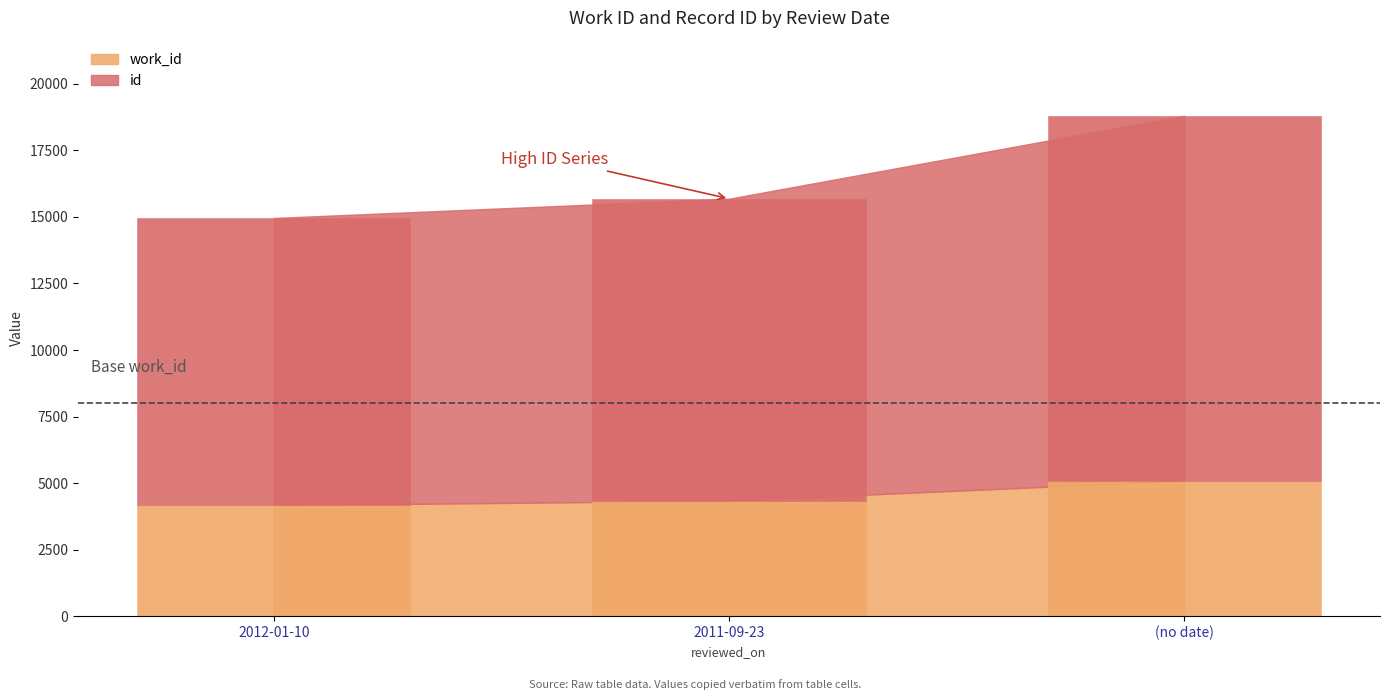

What is the label of the 3rd bar from the right?

2012-01-10